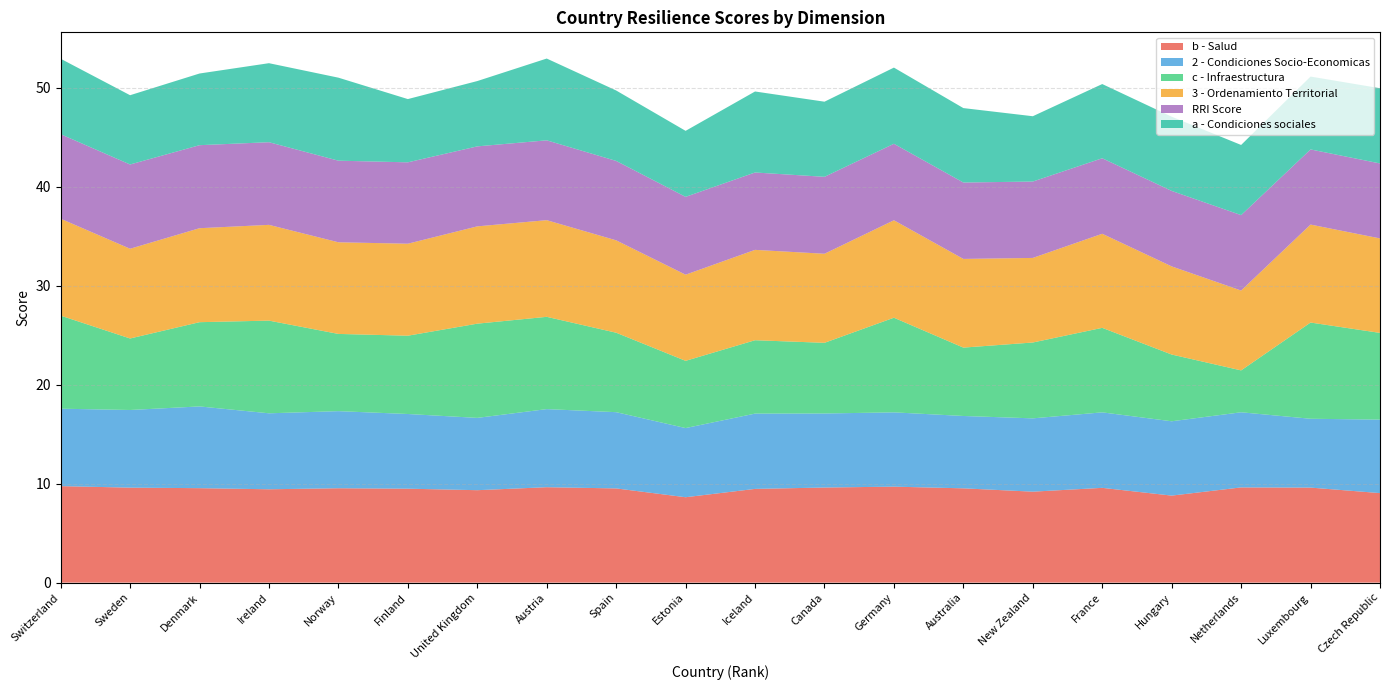

Reading left to right, transcribe all the data shown in this chart.

b - Salud: Switzerland=9.8	Sweden=9.6	Denmark=9.5	Ireland=9.4	Norway=9.5	Finland=9.5	United Kingdom=9.3	Austria=9.6	Spain=9.5	Estonia=8.6	Iceland=9.5	Canada=9.6	Germany=9.7	Australia=9.5	New Zealand=9.2	France=9.6	Hungary=8.8	Netherlands=9.6	Luxembourg=9.6	Czech Republic=9.0
2 - Condiciones Socio-Economicas: Switzerland=7.8	Sweden=7.8	Denmark=8.3	Ireland=7.7	Norway=7.8	Finland=7.5	United Kingdom=7.3	Austria=7.9	Spain=7.7	Estonia=7.0	Iceland=7.6	Canada=7.5	Germany=7.5	Australia=7.3	New Zealand=7.4	France=7.6	Hungary=7.5	Netherlands=7.6	Luxembourg=7.0	Czech Republic=7.4
c - Infraestructura: Switzerland=9.4	Sweden=7.2	Denmark=8.5	Ireland=9.4	Norway=7.8	Finland=7.9	United Kingdom=9.5	Austria=9.3	Spain=8.0	Estonia=6.8	Iceland=7.4	Canada=7.1	Germany=9.6	Australia=6.9	New Zealand=7.7	France=8.5	Hungary=6.7	Netherlands=4.2	Luxembourg=9.7	Czech Republic=8.8
3 - Ordenamiento Territorial: Switzerland=9.8	Sweden=9.1	Denmark=9.5	Ireland=9.7	Norway=9.3	Finland=9.3	United Kingdom=9.8	Austria=9.8	Spain=9.3	Estonia=8.7	Iceland=9.1	Canada=9.0	Germany=9.8	Australia=9.0	New Zealand=8.5	France=9.5	Hungary=8.9	Netherlands=8.1	Luxembourg=9.9	Czech Republic=9.5
RRI Score: Switzerland=8.5	Sweden=8.5	Denmark=8.4	Ireland=8.4	Norway=8.2	Finland=8.2	United Kingdom=8.1	Austria=8.1	Spain=8.0	Estonia=7.9	Iceland=7.8	Canada=7.8	Germany=7.7	Australia=7.7	New Zealand=7.7	France=7.6	Hungary=7.6	Netherlands=7.6	Luxembourg=7.6	Czech Republic=7.6
a - Condiciones sociales: Switzerland=7.6	Sweden=7.0	Denmark=7.2	Ireland=8.0	Norway=8.4	Finland=6.4	United Kingdom=6.6	Austria=8.3	Spain=7.1	Estonia=6.7	Iceland=8.2	Canada=7.6	Germany=7.7	Australia=7.5	New Zealand=6.6	France=7.5	Hungary=7.5	Netherlands=7.1	Luxembourg=7.4	Czech Republic=7.6